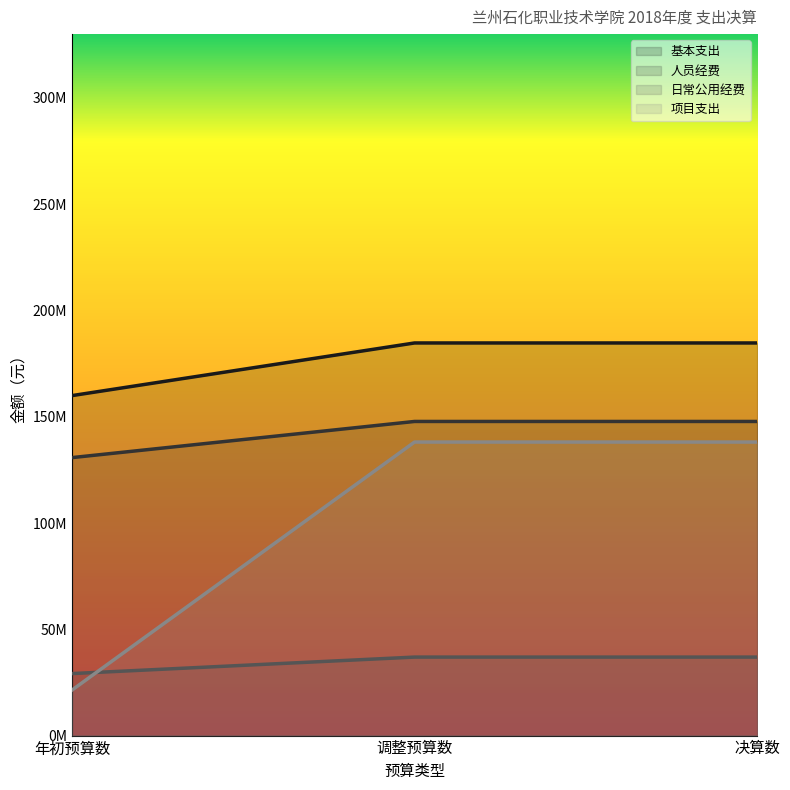

What value does the 基本支出 series have at 年初预算数?

29167100.0